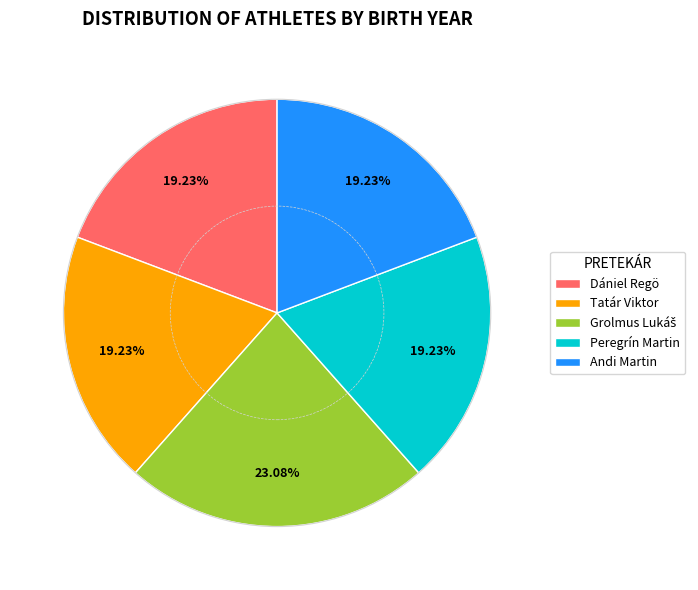

Is there a majority slice in this chart?

No